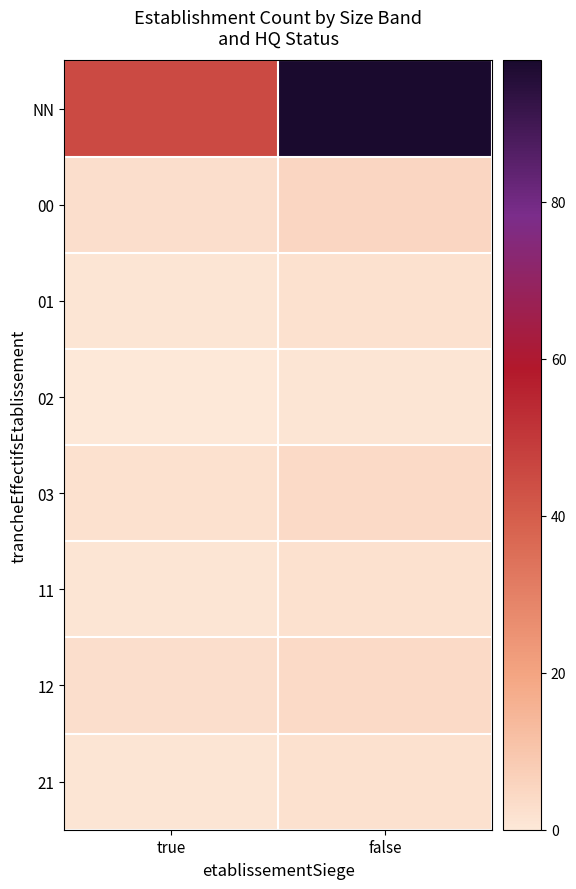

What is the difference between the highest and lowest values at false?

97